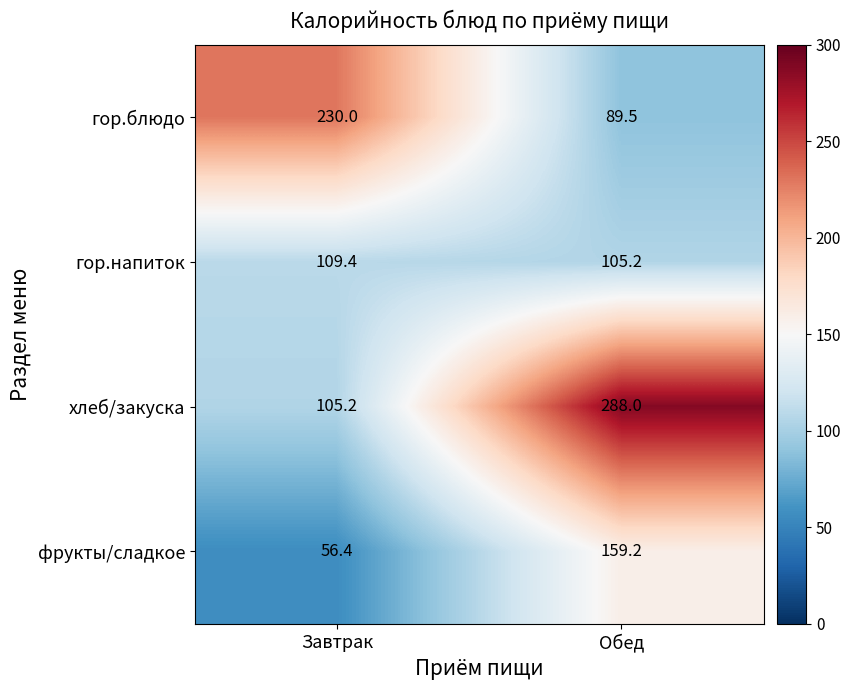

Rank the series at Завтрак from highest to lowest value.

гор.блюдо, гор.напиток, хлеб/закуска, фрукты/сладкое